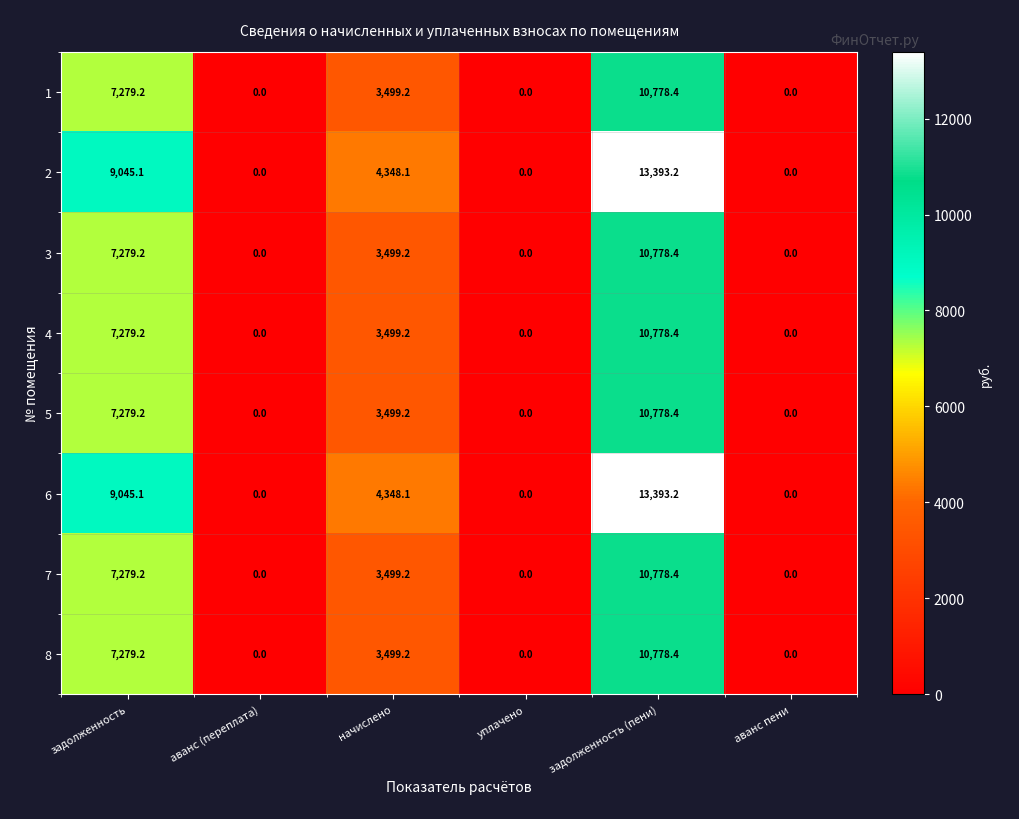

Where is 4 nearest to the value 5389?

начислено